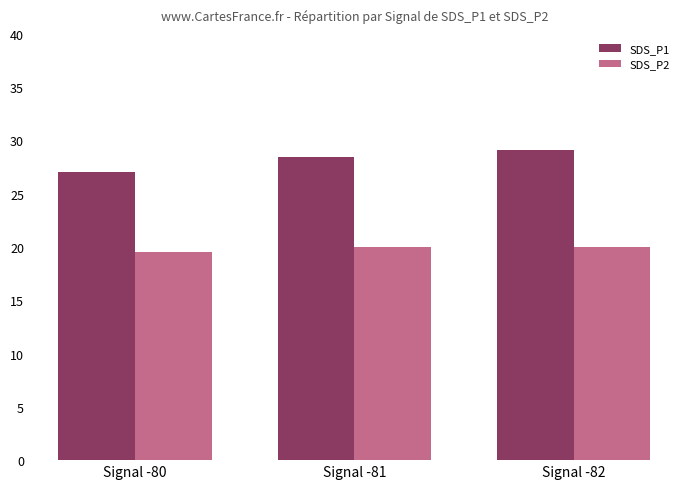

Which category has the lowest value in the SDS_P1 series?

Signal -80